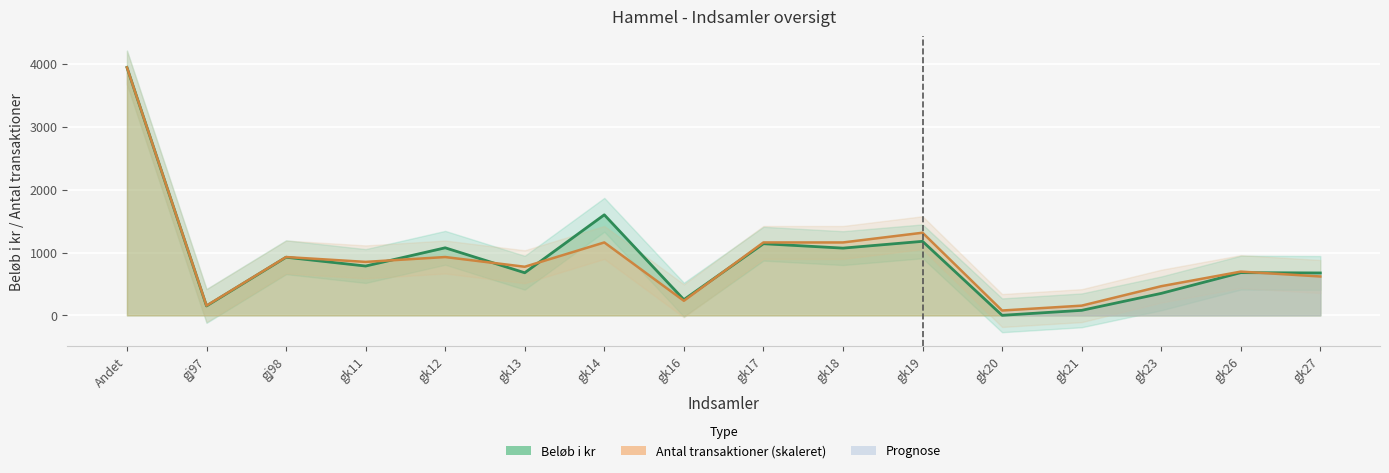

How many data points does each series have?

16